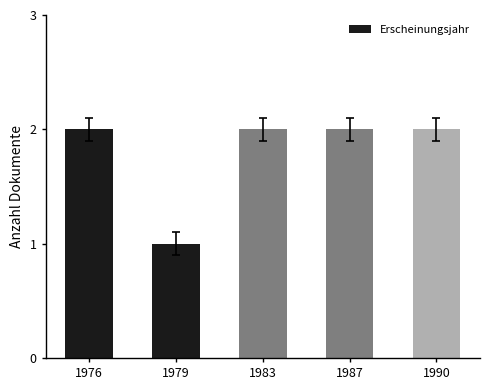

Where is the data nearest to the value 1?

1979